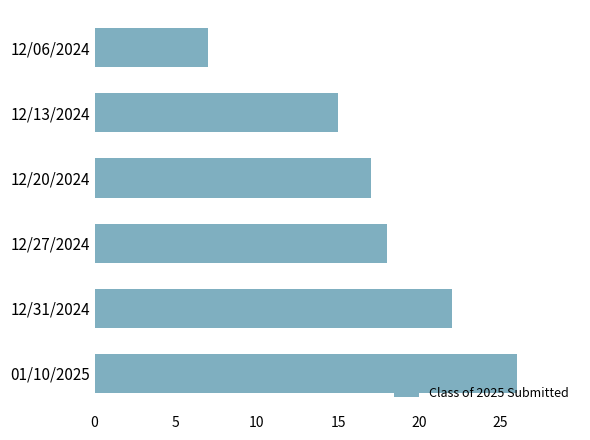

What is the change in value from 12/27/2024 to 12/13/2024?

-3